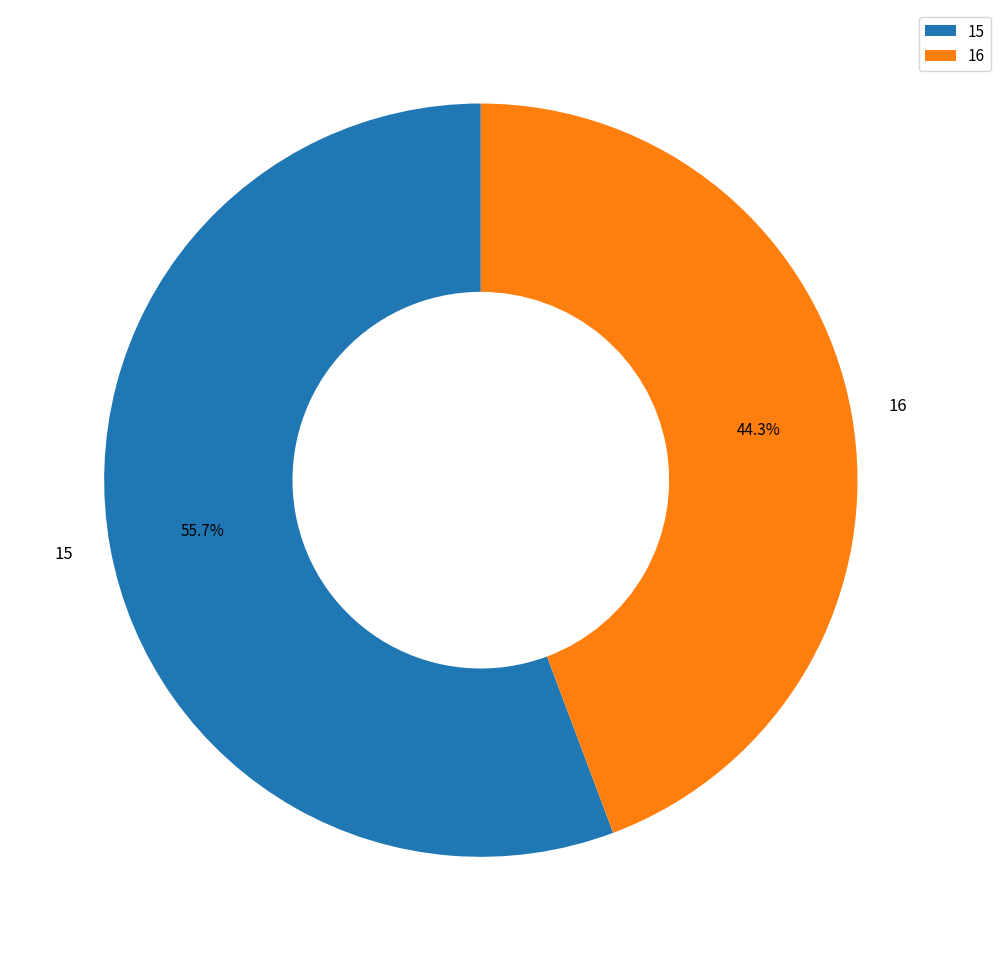

To the nearest percent, what percentage of the pie is 15?

56%